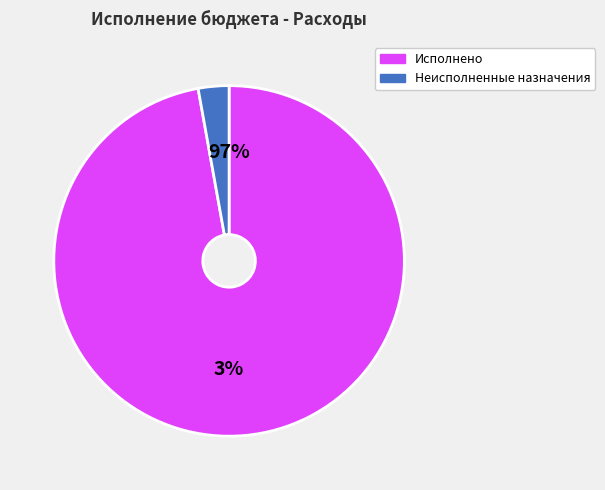

Which series has the largest range (max minus min)?

Исполнено